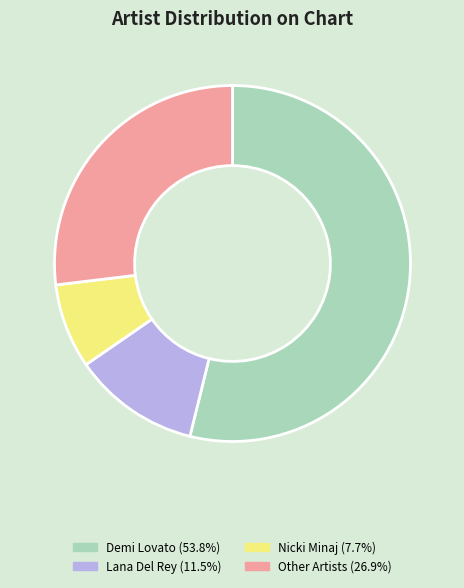

Is there a majority slice in this chart?

Yes